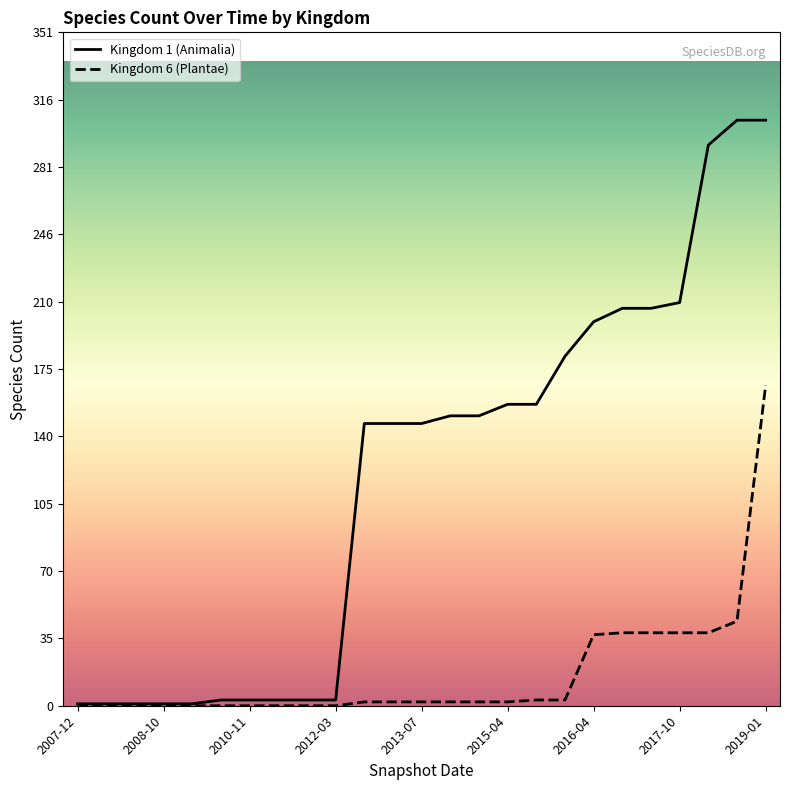

Rank the series by their maximum value, from highest to lowest.

Kingdom 1 (Animalia), Kingdom 6 (Plantae)